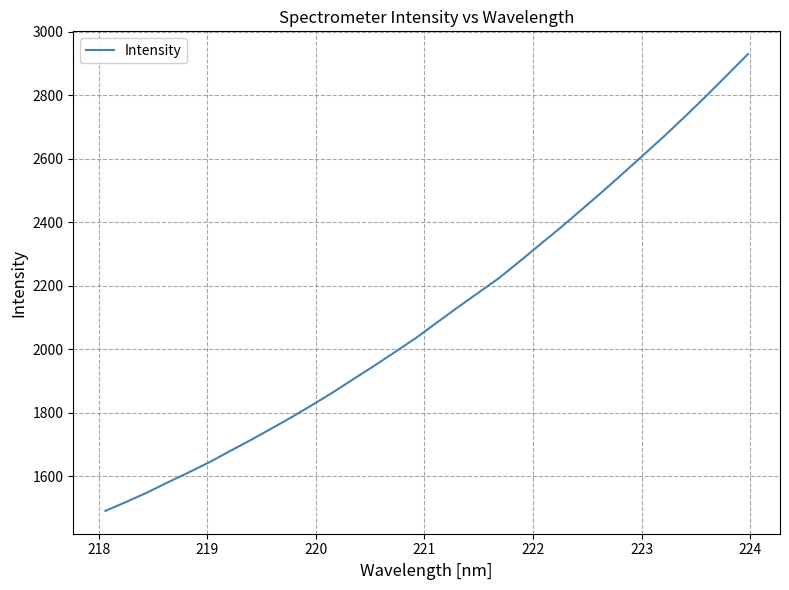

What is the greatest value displayed?

2929.8